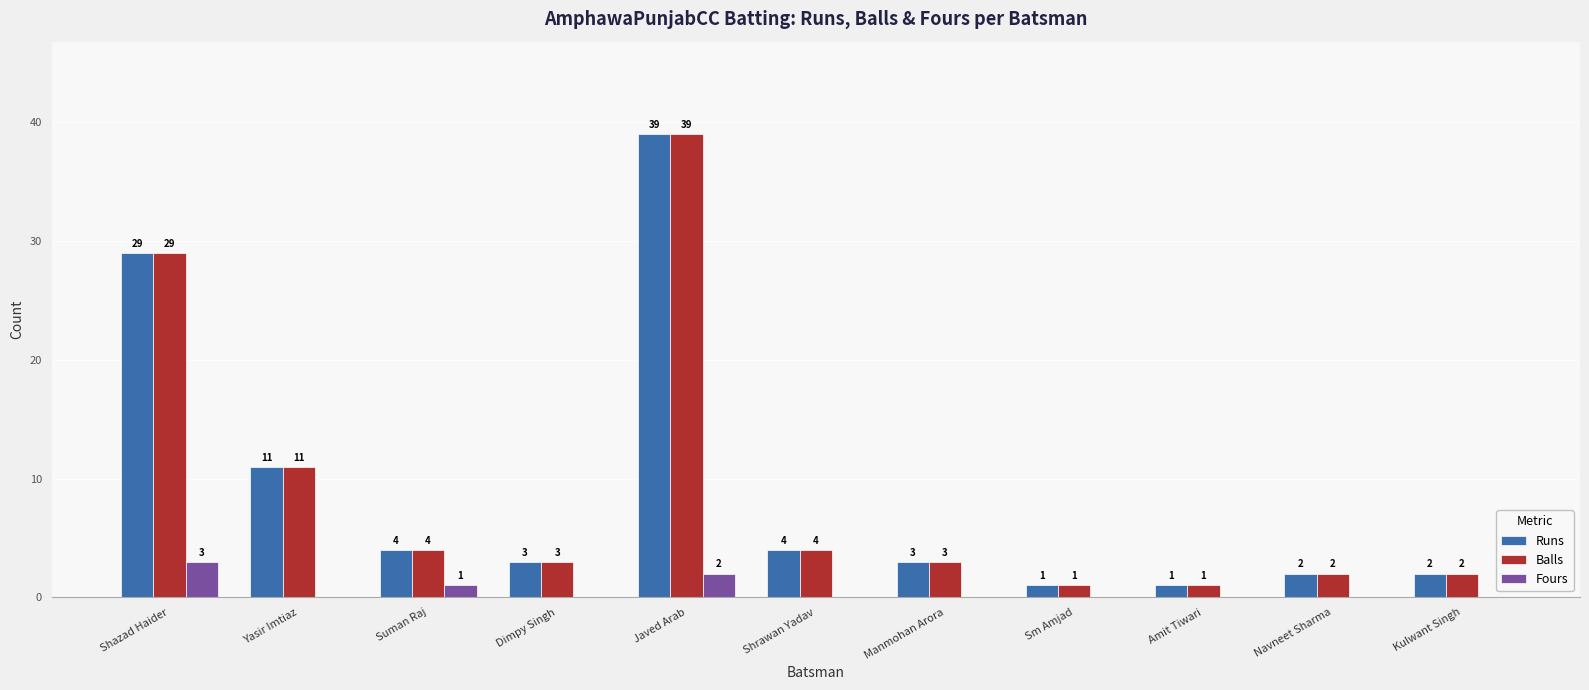

What is the total value across all series at Amit Tiwari?

2